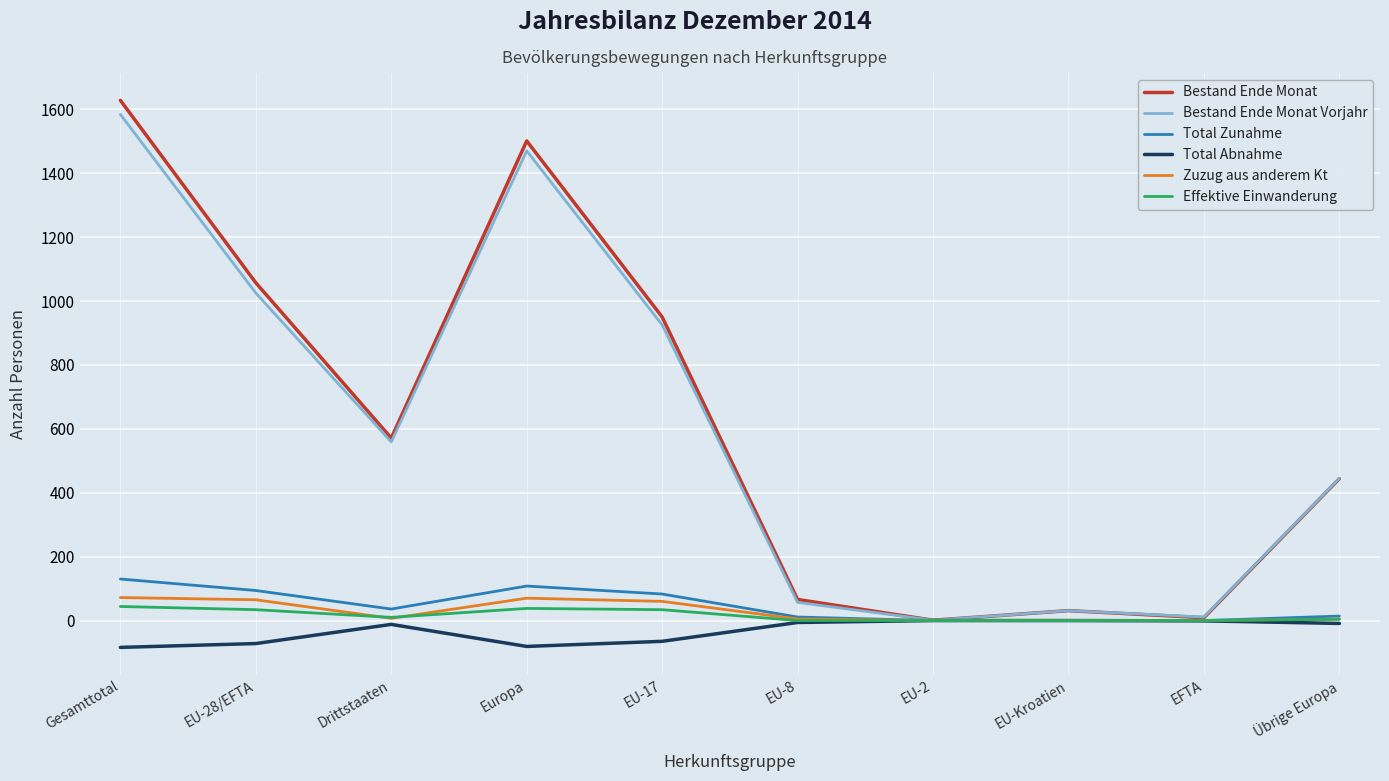

What is the greatest value displayed?

1628